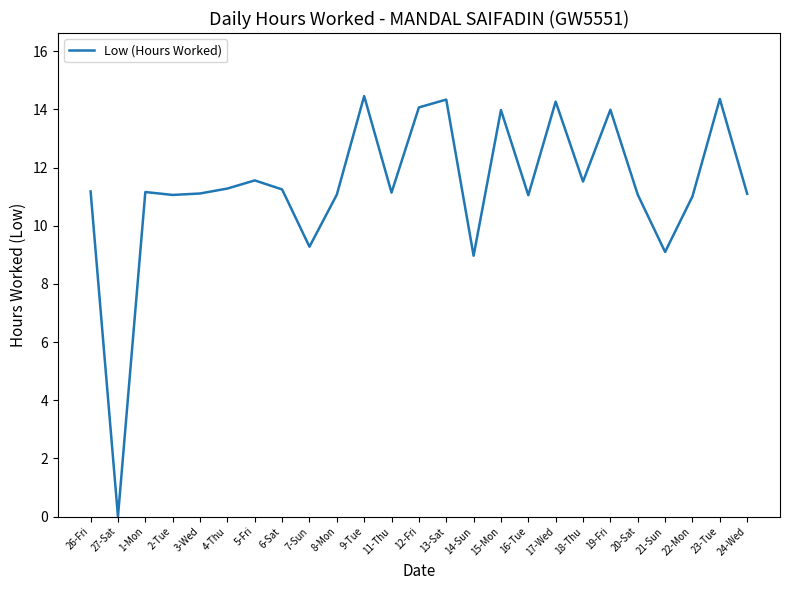

What is the difference between the maximum and minimum values?

14.5